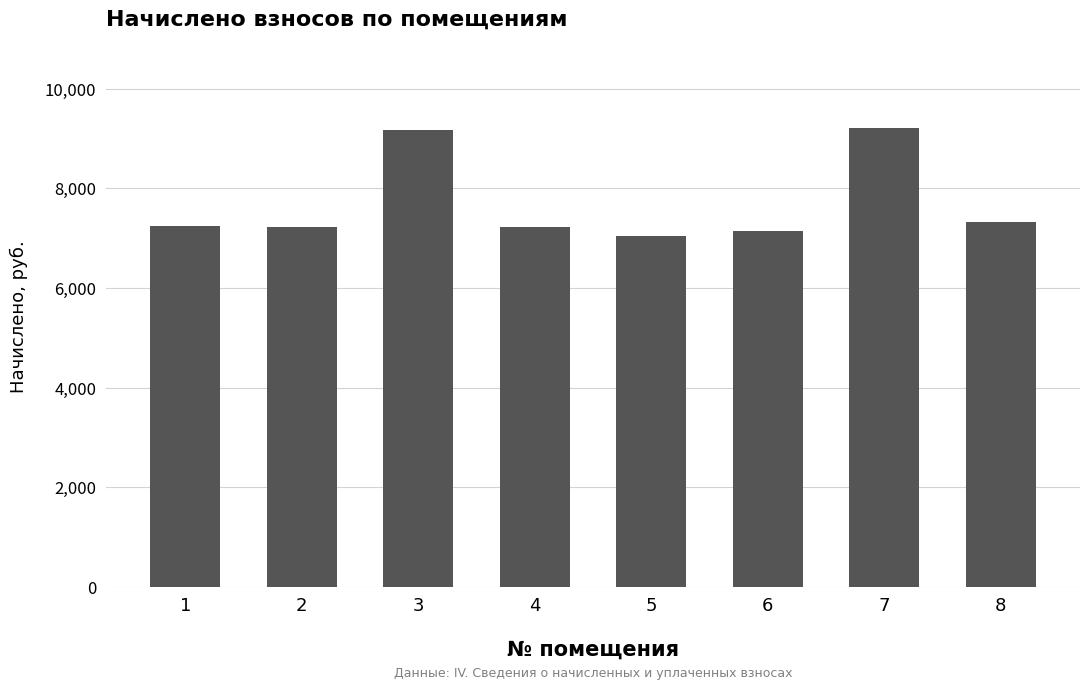

What is the difference between the maximum and second lowest values?

2073.6